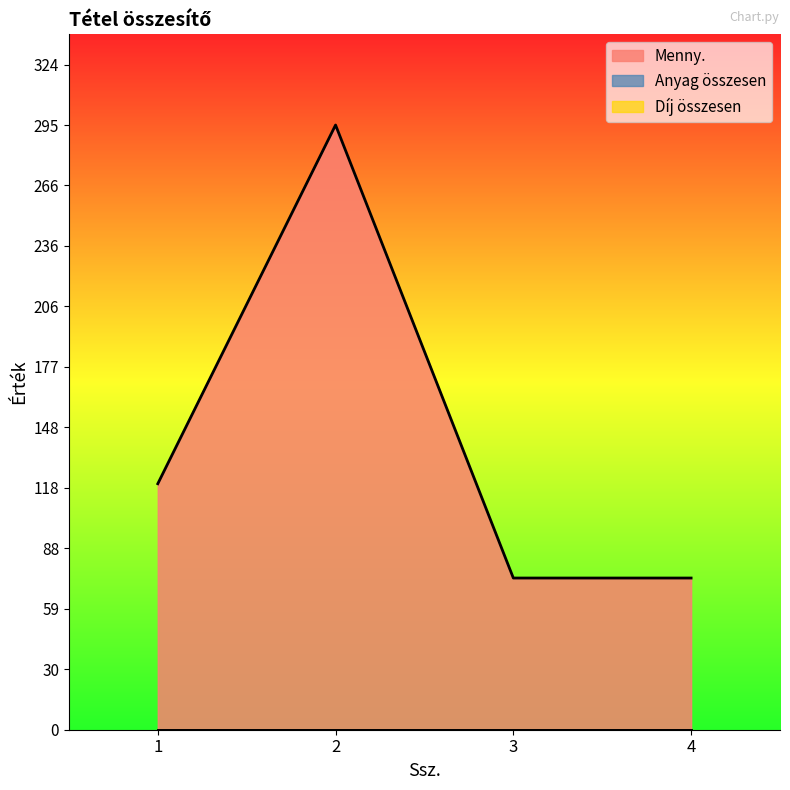

Which series has the largest total across all categories?

Menny.